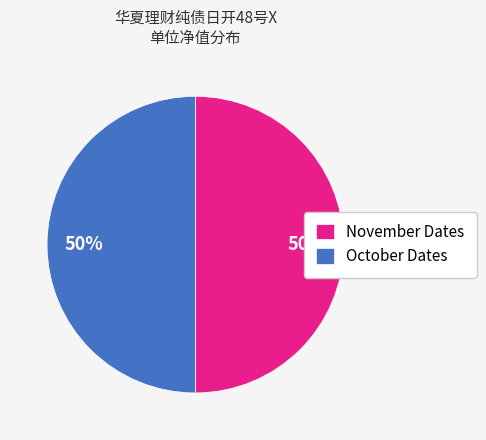

What percentage is the October Dates slice, to the nearest percent?

50%